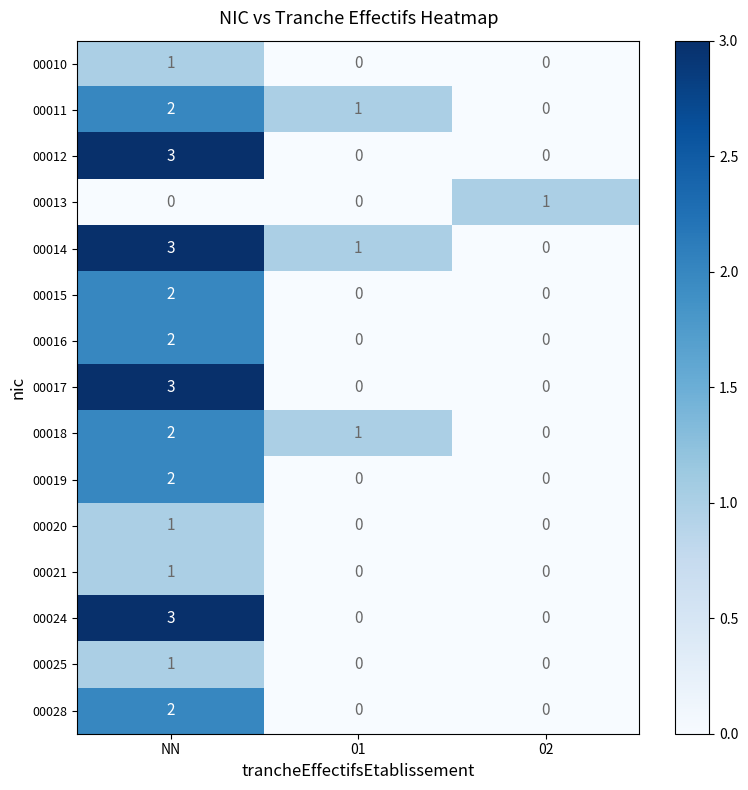

What is the total value across all series at NN?

28